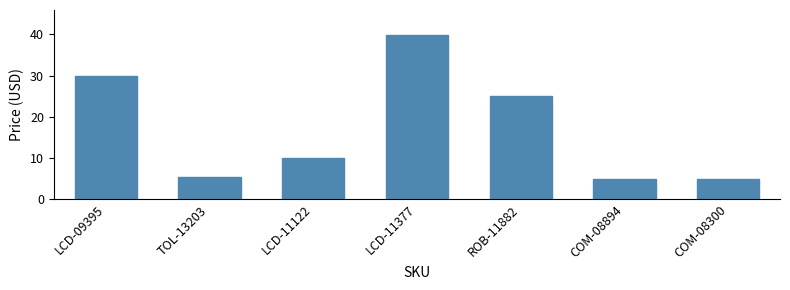

What is the sum of the values at LCD-11377 and LCD-09395?

69.9